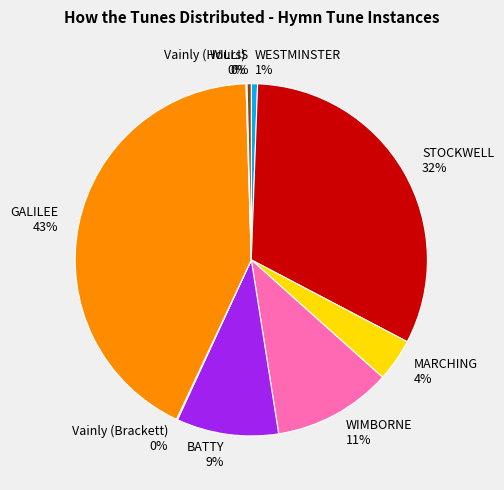

True or false: STOCKWELL accounts for 45% of the total.

False